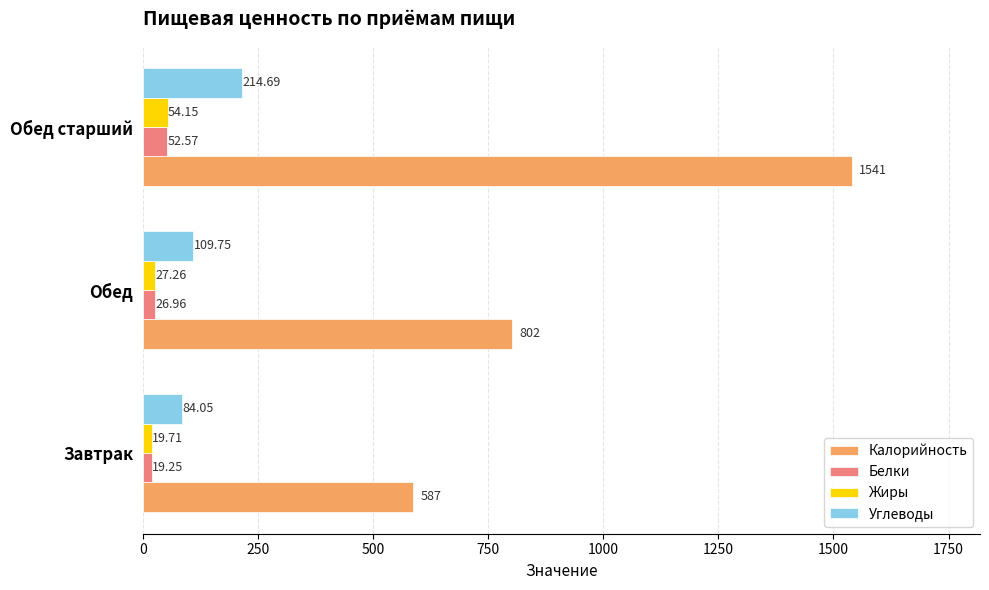

At which label is Белки closest to 35?

Обед